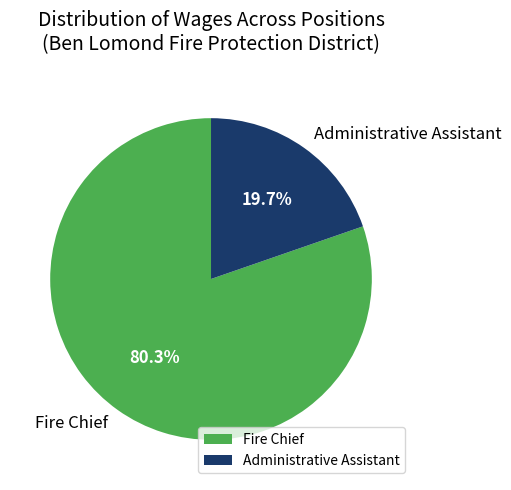

How many slices are in this pie chart?

2